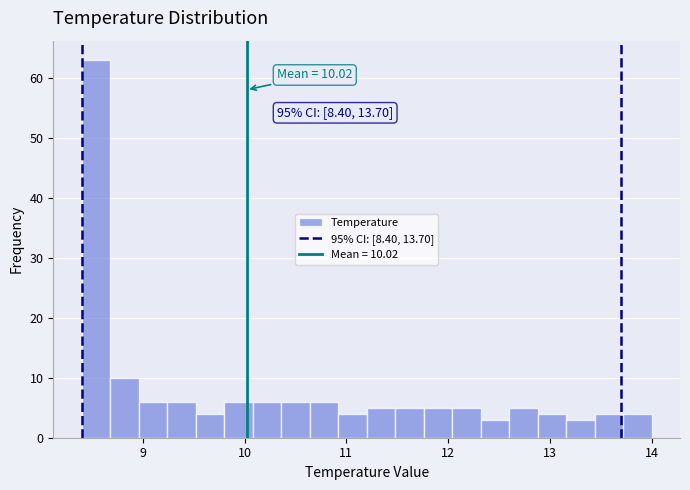

Around what value on the x-axis is the tallest bar? Give the approximate position of its centre, as read against the axis.

8.5